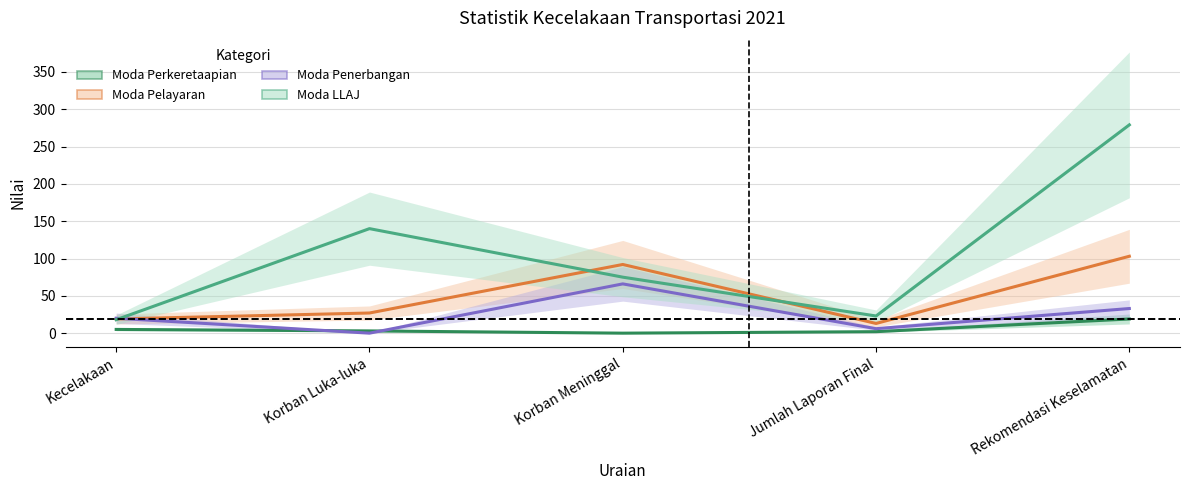

At how many categories does at least one series exceed 102?

2